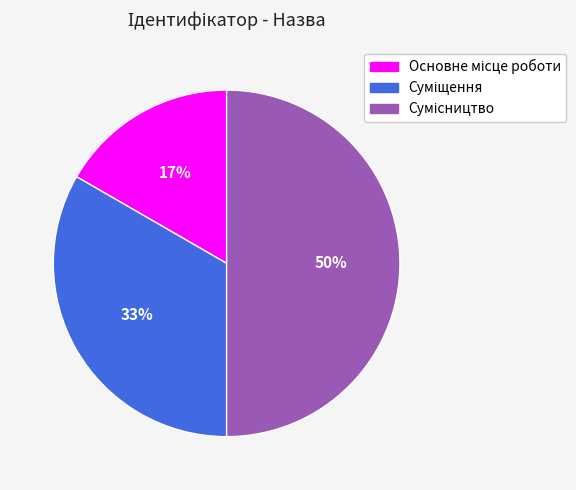

To the nearest percent, what is the average slice percentage?

33%